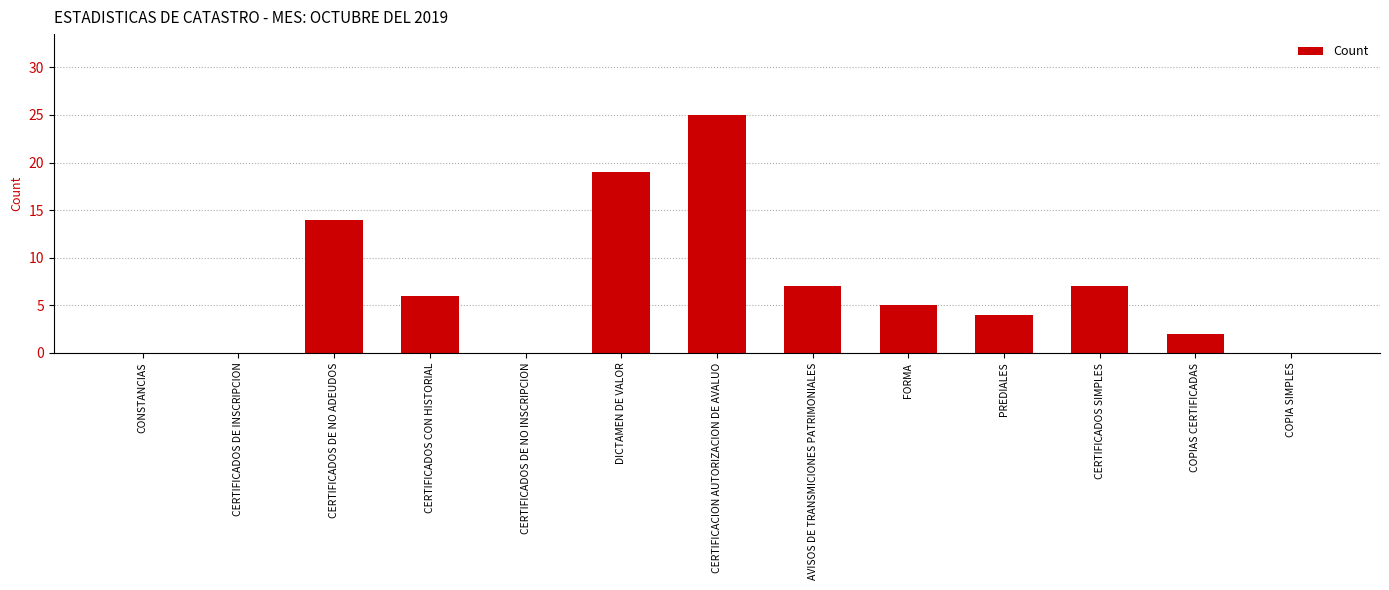

Which has a higher value, COPIAS CERTIFICADAS or CERTIFICACION AUTORIZACION DE AVALUO?

CERTIFICACION AUTORIZACION DE AVALUO